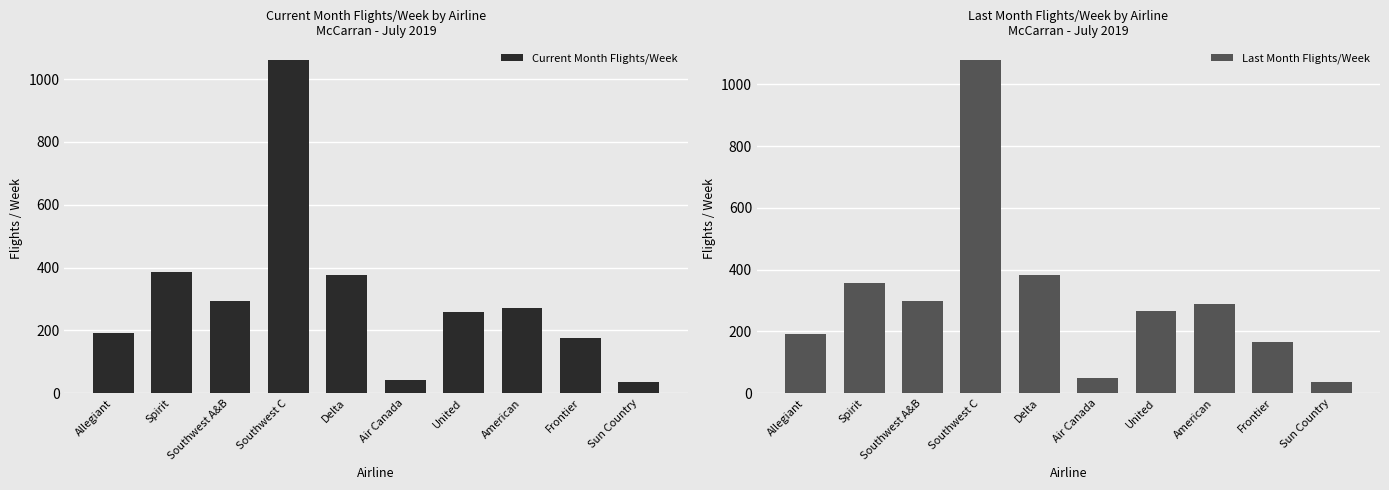

What is the difference between the Last Month Flights/Week values at Spirit and Allegiant?

166.0